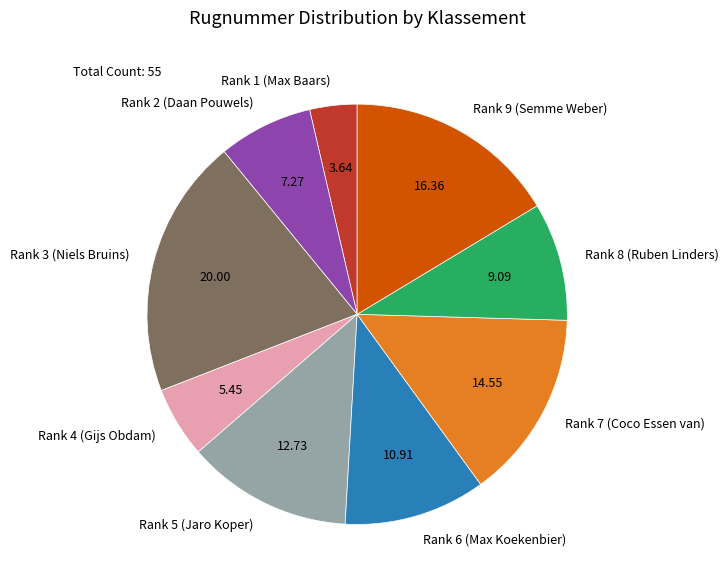

What is the ratio of the value at Rank 7 (Coco Essen van) to the value at Rank 1 (Max Baars)?

4.0